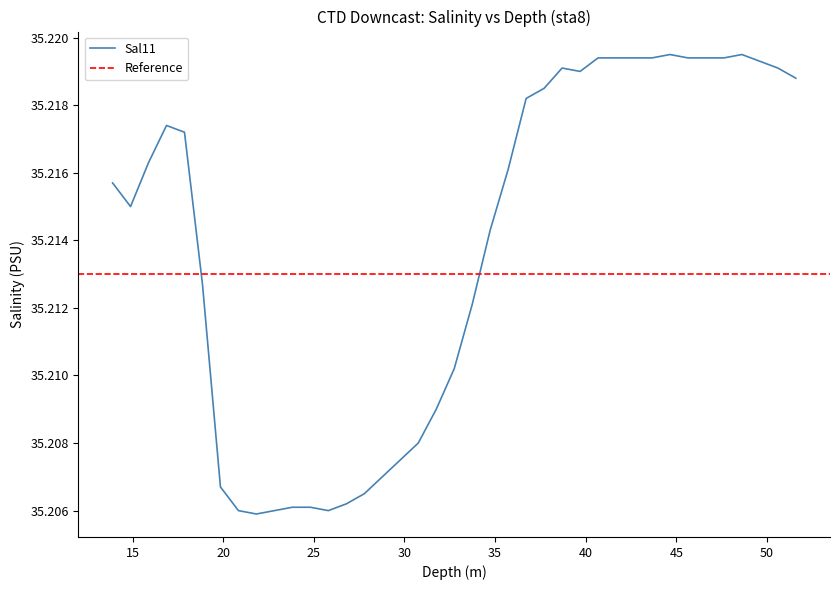

Is it true that the value at 20.837 is 57.5?

False